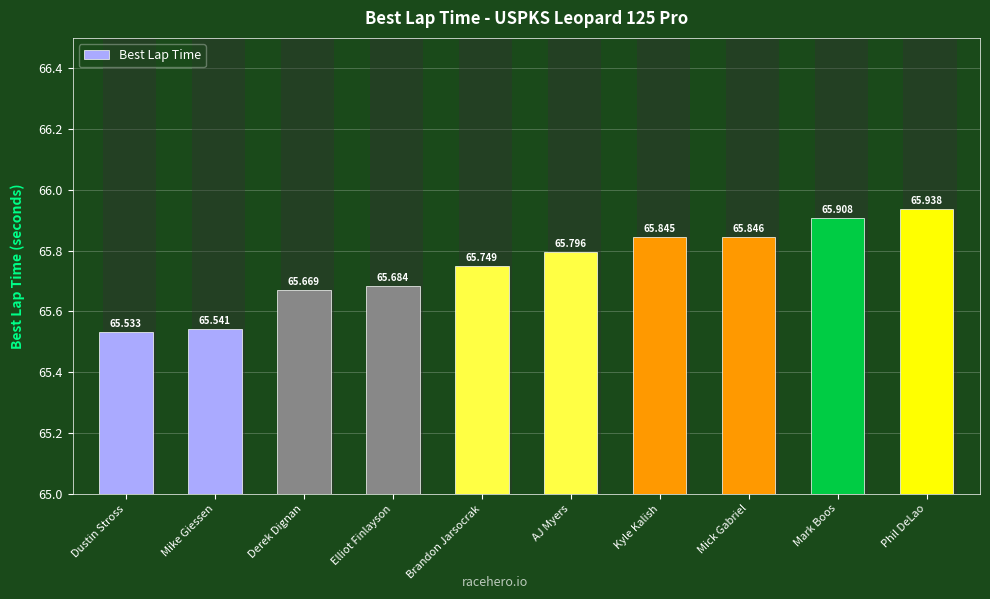

How many values are between 65 and 66?

10